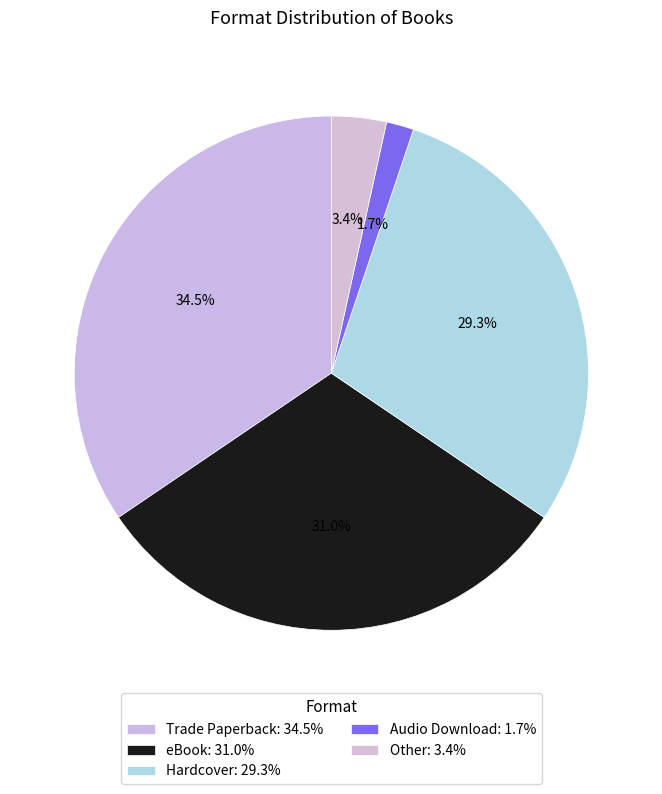

To the nearest percent, what portion does Audio Download represent?

2%